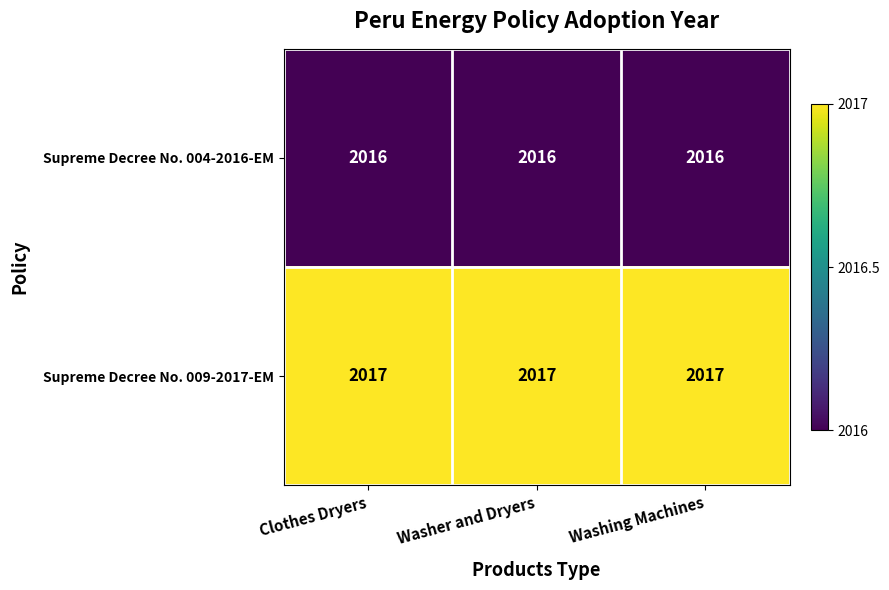

Rank the series by their average value, from lowest to highest.

Supreme Decree No. 004-2016-EM, Supreme Decree No. 009-2017-EM